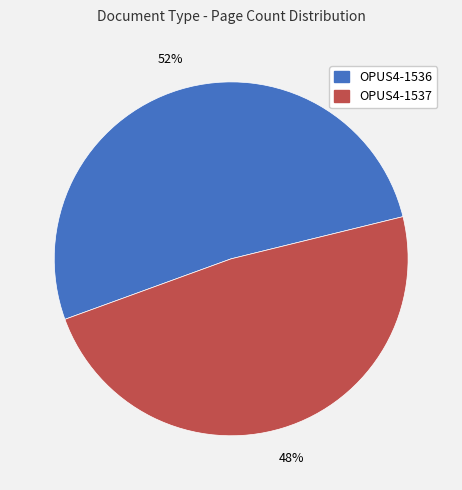

True or false: OPUS4-1537 accounts for 48% of the total.

True